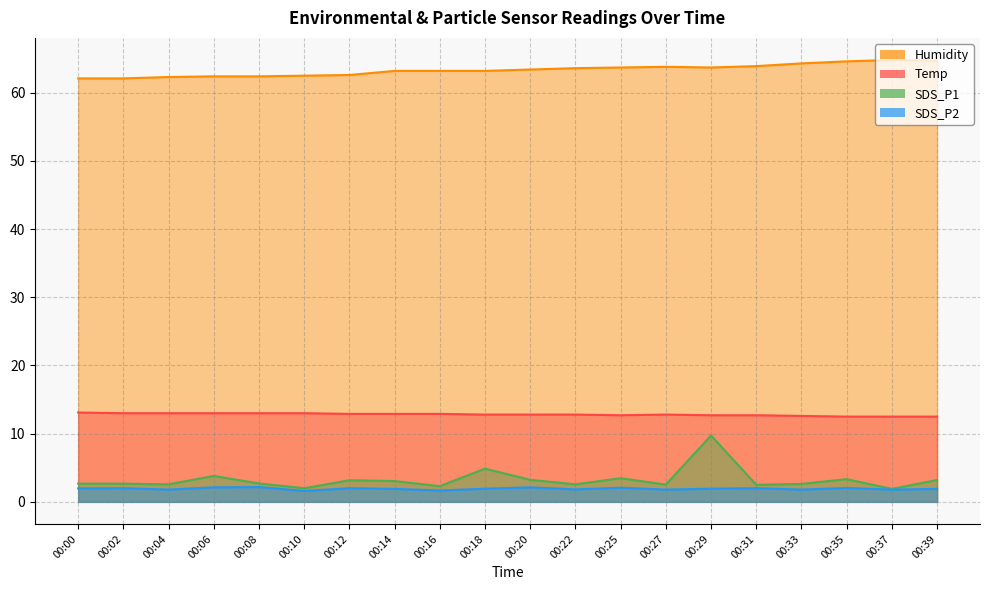

True or false: Humidity has more than 0 interior local peaks.

True